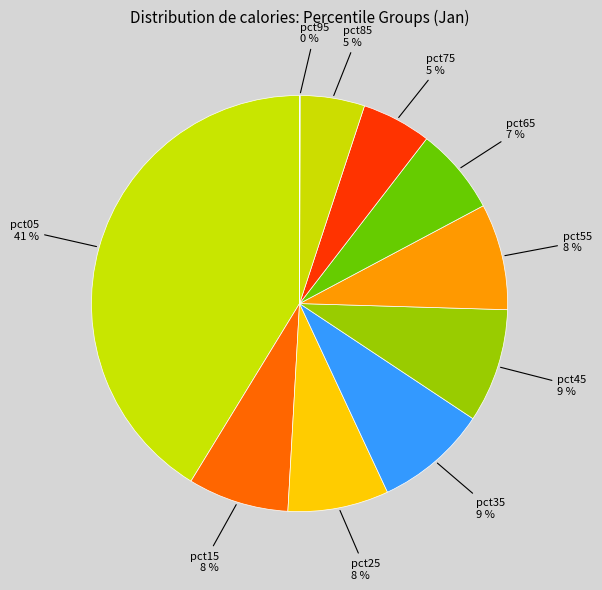

Is it true that pct85 is 5% of the pie?

True